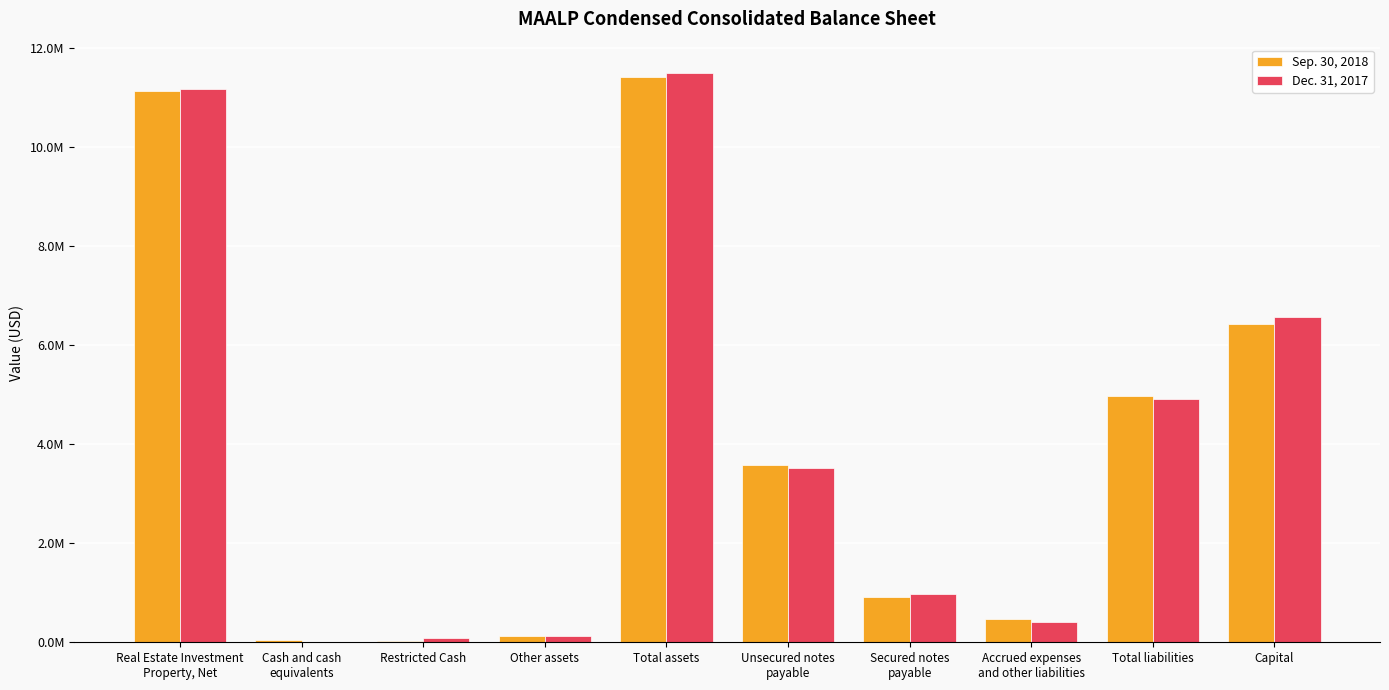

What is the difference between the second highest and minimum values in the Dec. 31, 2017 series?

11148933